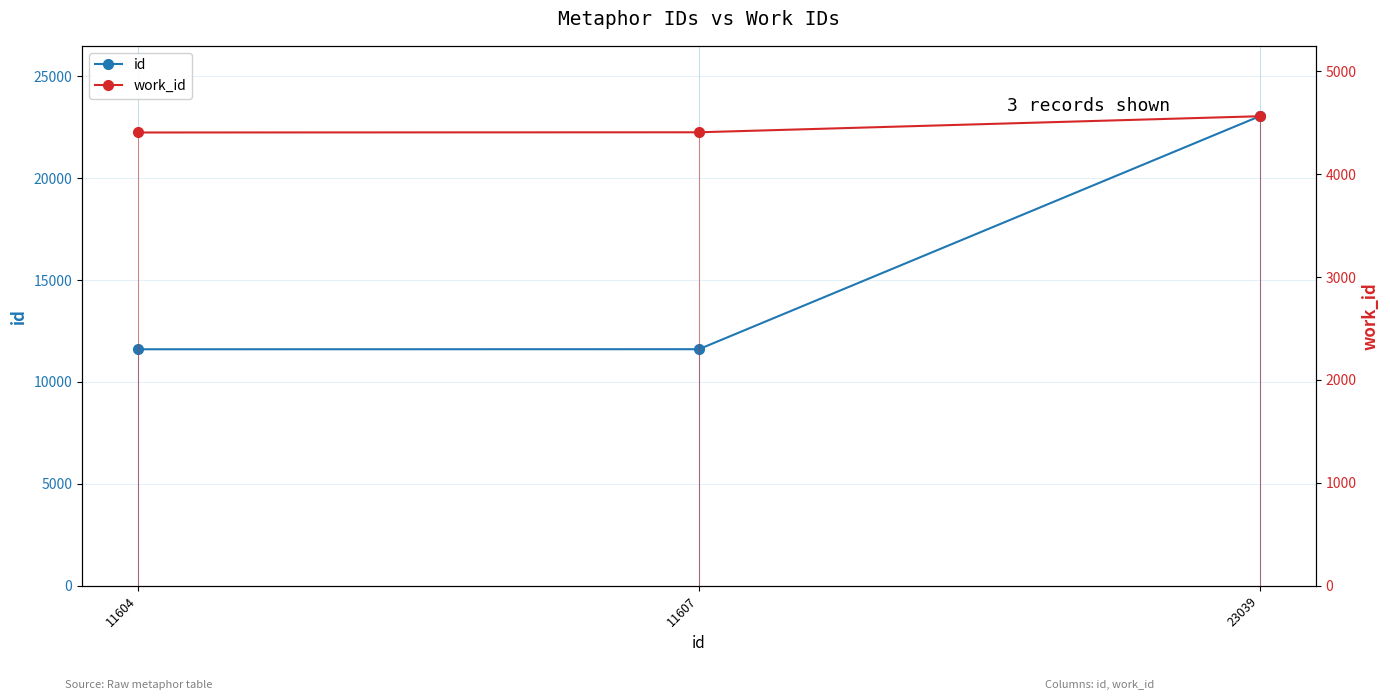

What is the total value across all series at 23039?

27602